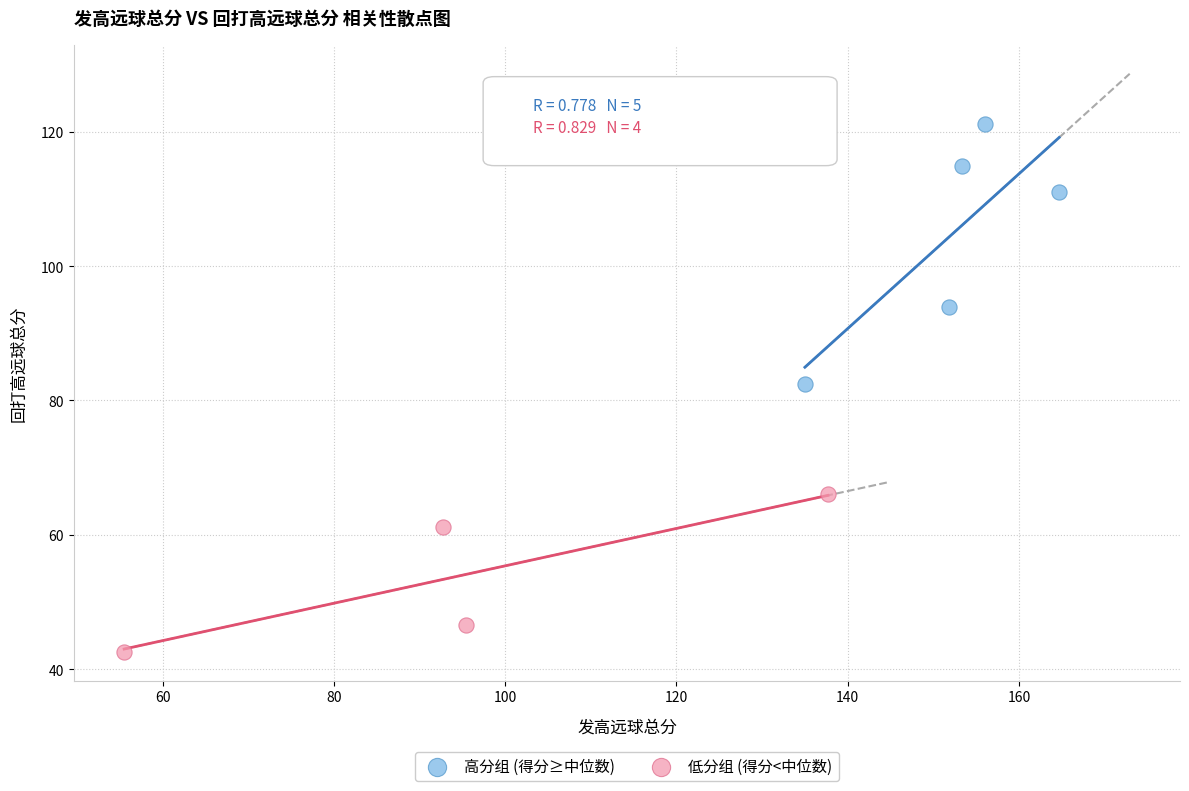

Which series has the largest Y range (max minus min)?

高分组 (得分≥中位数)